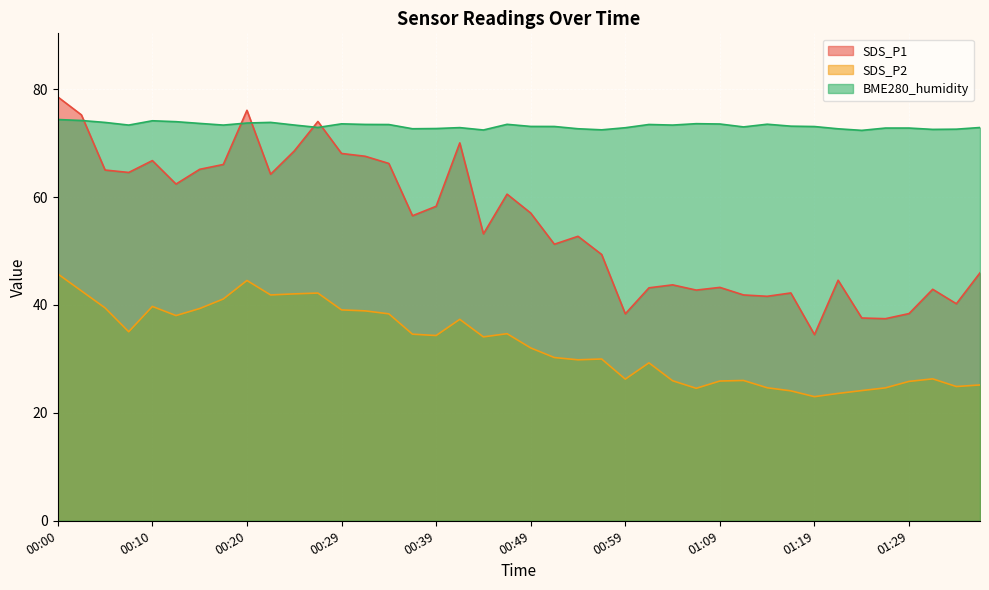

Where is BME280_humidity nearest to the value 73?

01:12